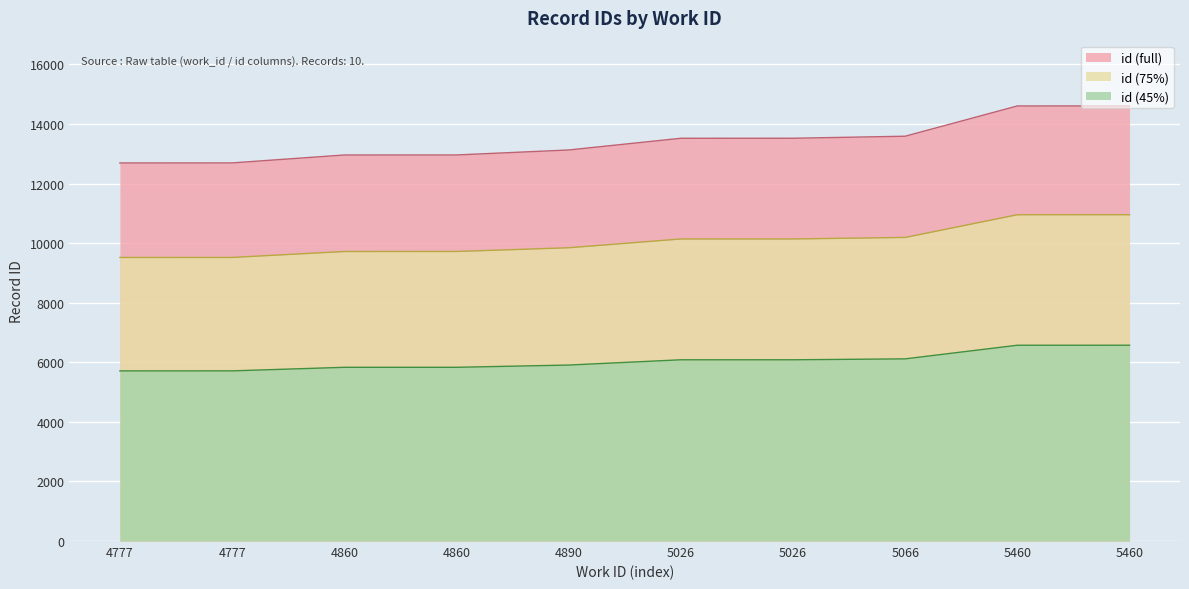

How many lines are shown in the chart?

3